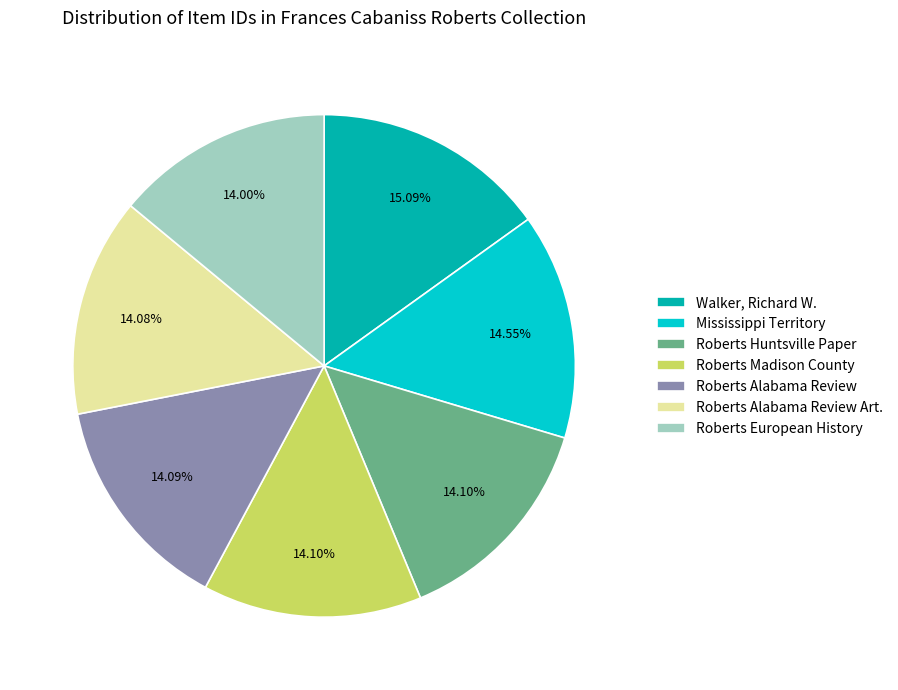

What is the ratio of the value at Roberts Alabama Review to the value at Mississippi Territory?

1.0